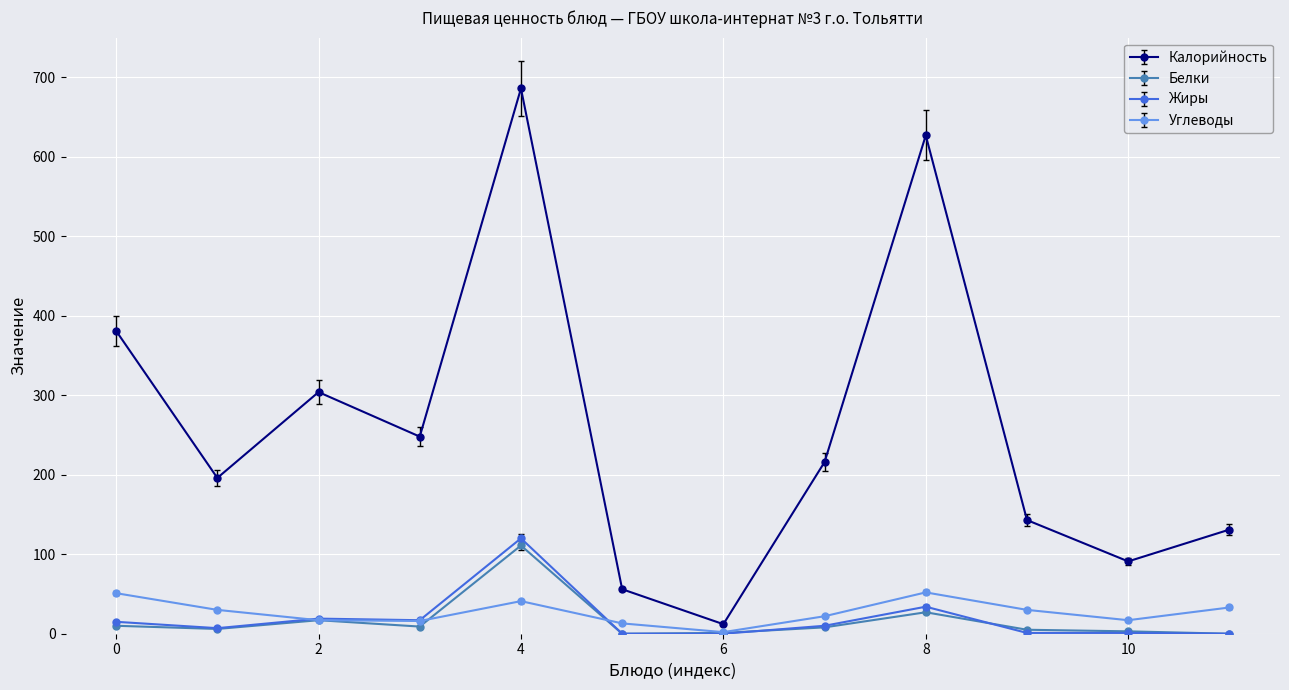

Which series has the largest range (max minus min)?

Калорийность